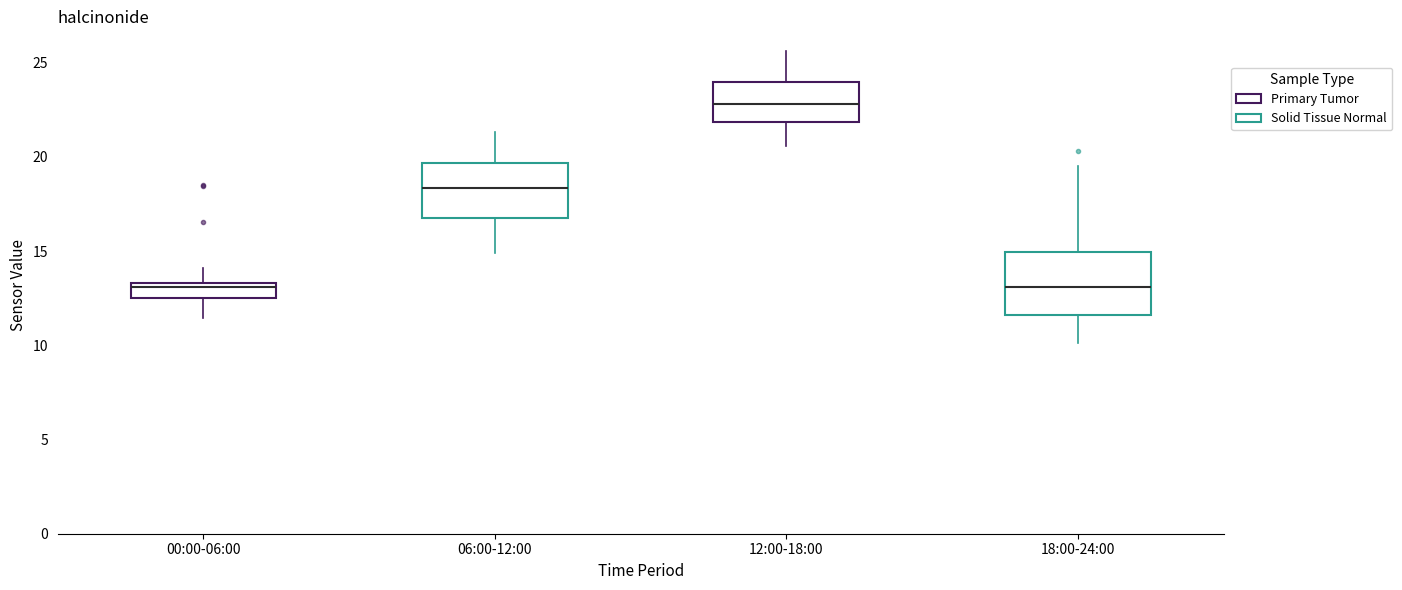

Reading left to right, transcribe this box plot: for each box, give where its median line is, the range the box spans, and where its two whiskers end, as read against the y-axis. The values are not printed on the chart, so give them approximately, as read against the axis.

00:00-06:00: median 13.0, box 12.5 to 13.5, whiskers 11.5 to 14.0
06:00-12:00: median 18.5, box 17.0 to 19.5, whiskers 15.0 to 21.5
12:00-18:00: median 23.0, box 22.0 to 24.0, whiskers 20.5 to 25.5
18:00-24:00: median 13.0, box 11.5 to 15.0, whiskers 10.0 to 19.5